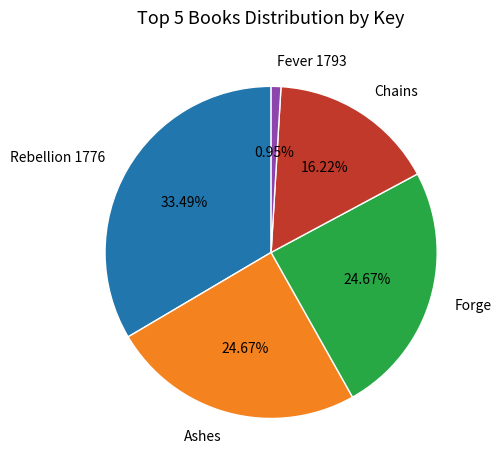

How many slices are in this pie chart?

5